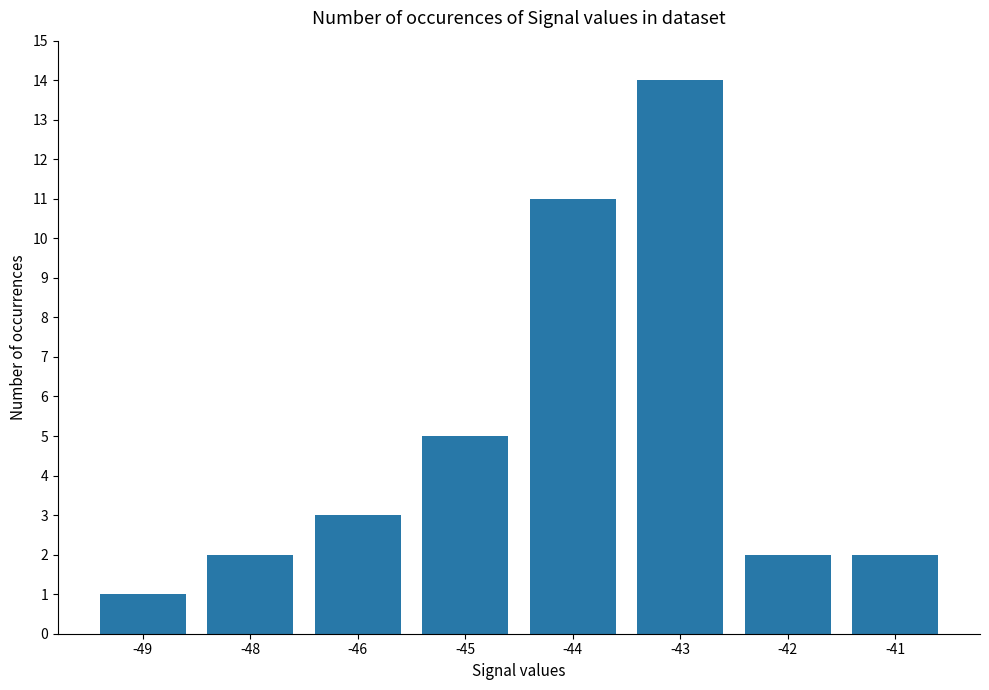

Reading right to left, what are all the values shown in this chart?

-41=2	-42=2	-43=14	-44=11	-45=5	-46=3	-48=2	-49=1